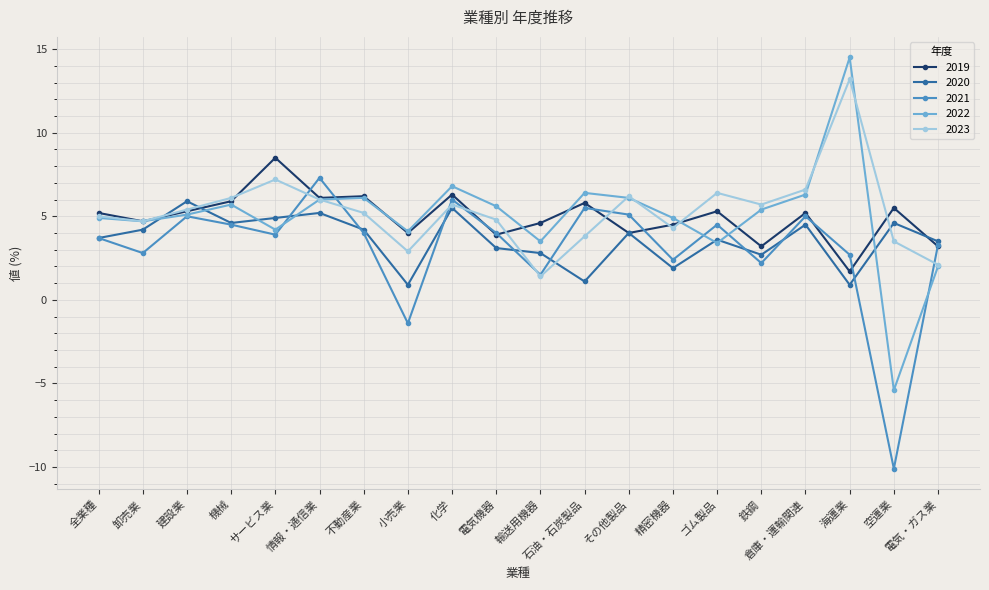

What is the highest value of the 2020 series?

5.9